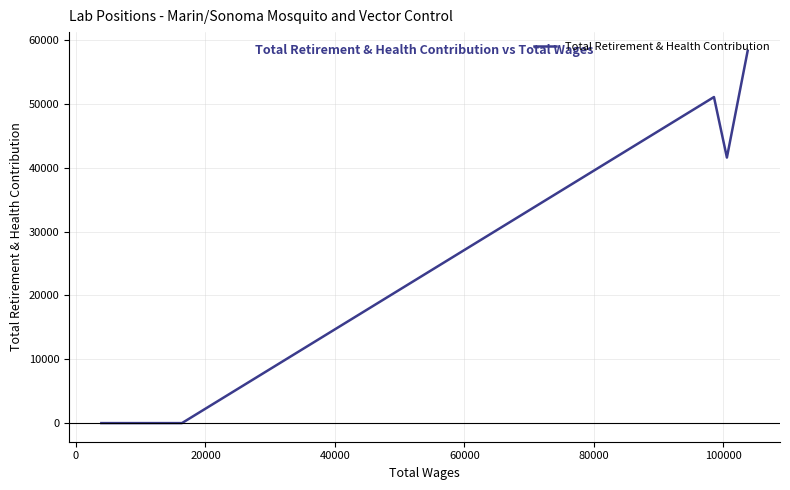

What is the difference between the maximum and second lowest values?

58306